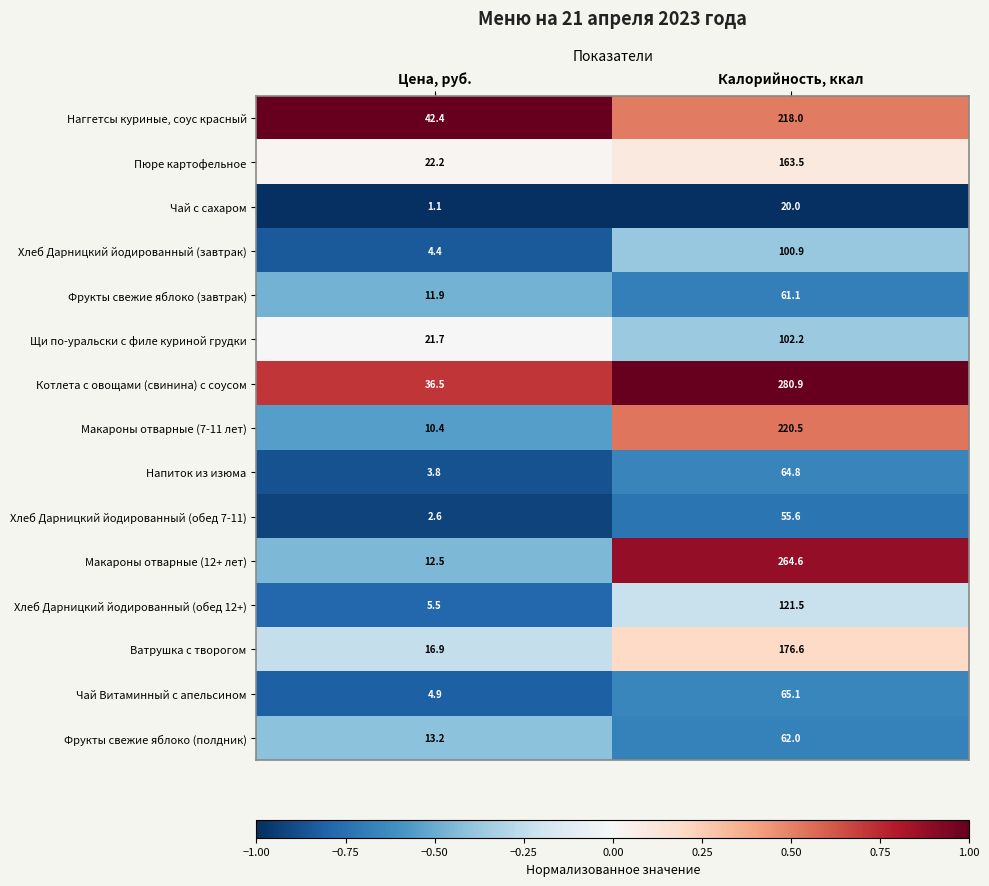

Count the number of data series in this chart.

15